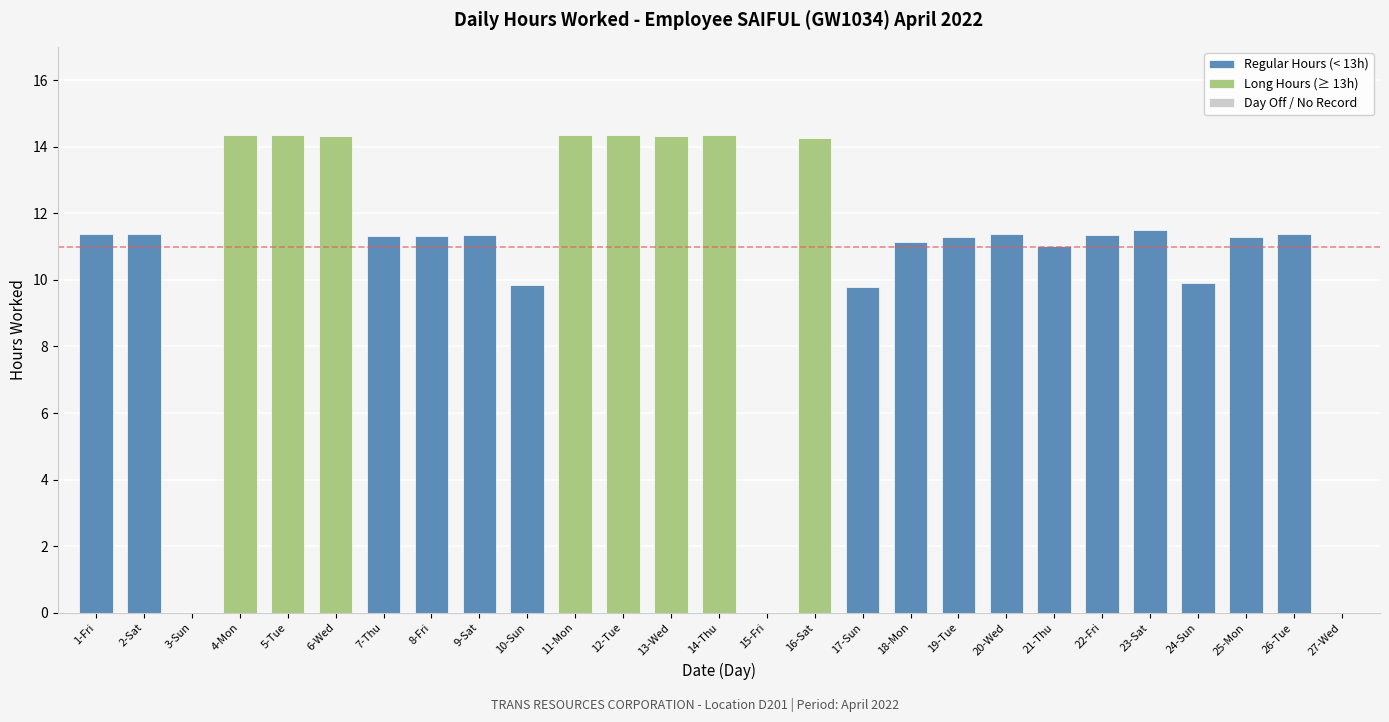

Is it true that the value at 26-Tue is 18.0?

False